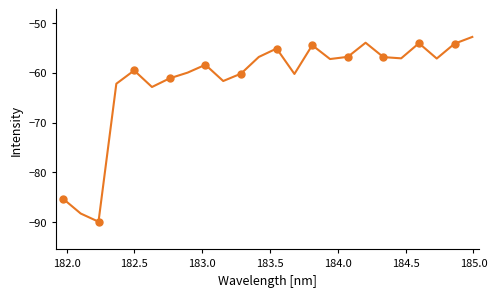

What is the difference between the maximum and minimum values?

37.1